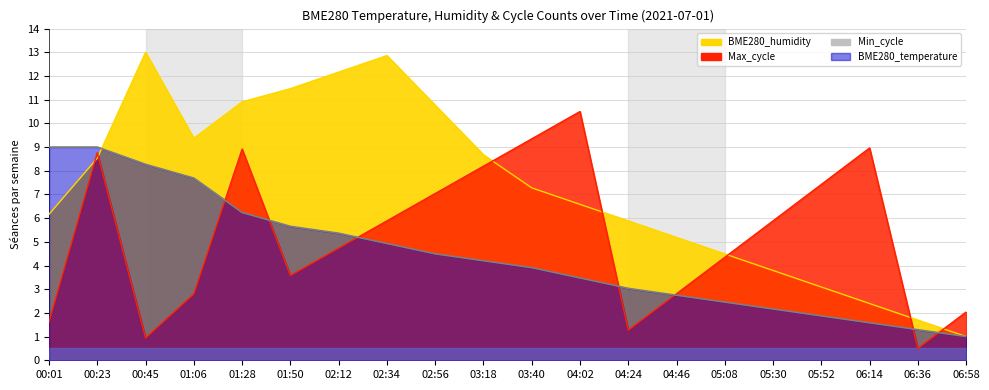

What is the greatest value displayed?

13.0